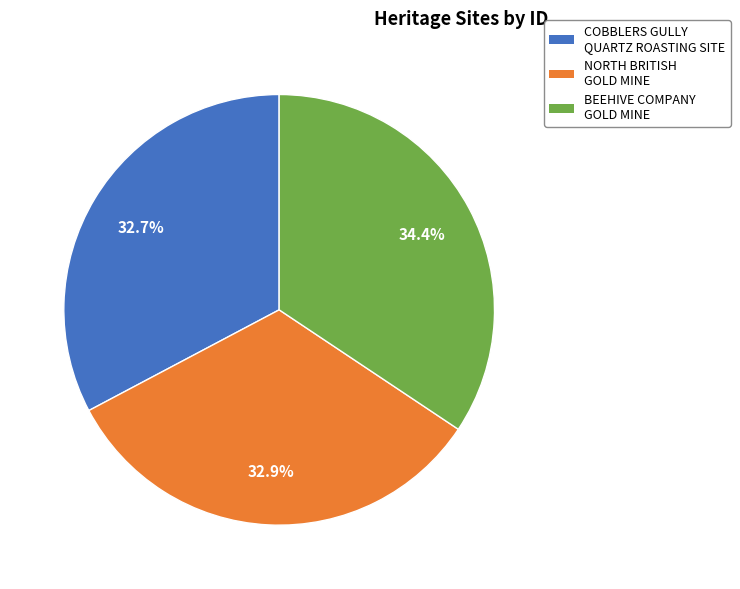

What is the largest slice in the pie chart?

BEEHIVE COMPANY GOLD MINE